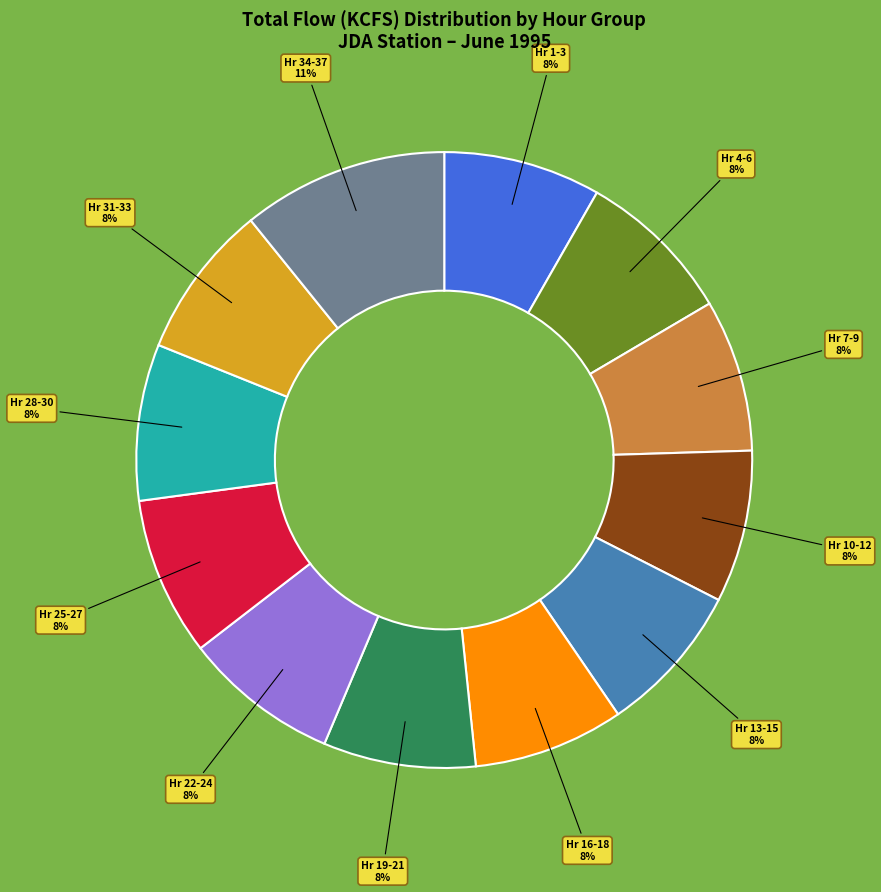

To the nearest percent, what is the difference between the largest and smallest slice percentages?

3%